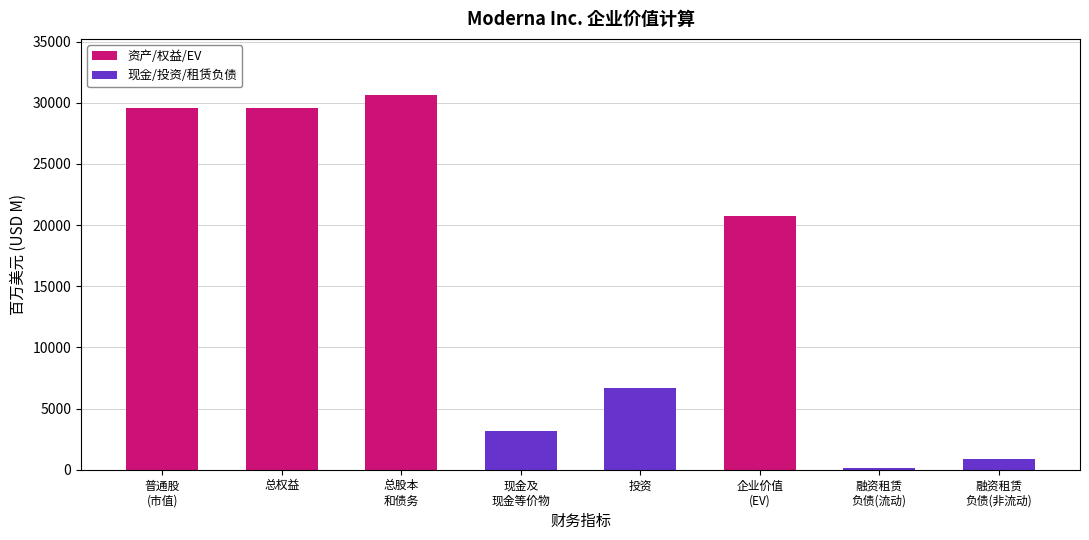

At which category does the chart reach its minimum across all series?

融资租赁
负债(流动)